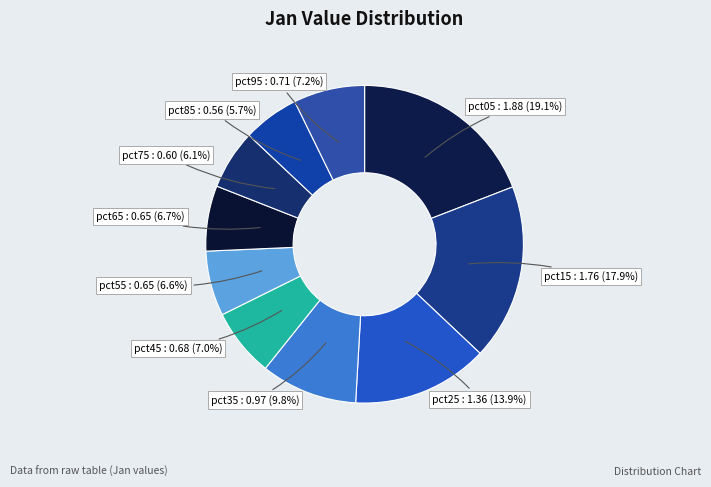

What is the total percentage of pct45 : 0.68 (7.0%) and pct95 : 0.71 (7.2%)?

14.2%